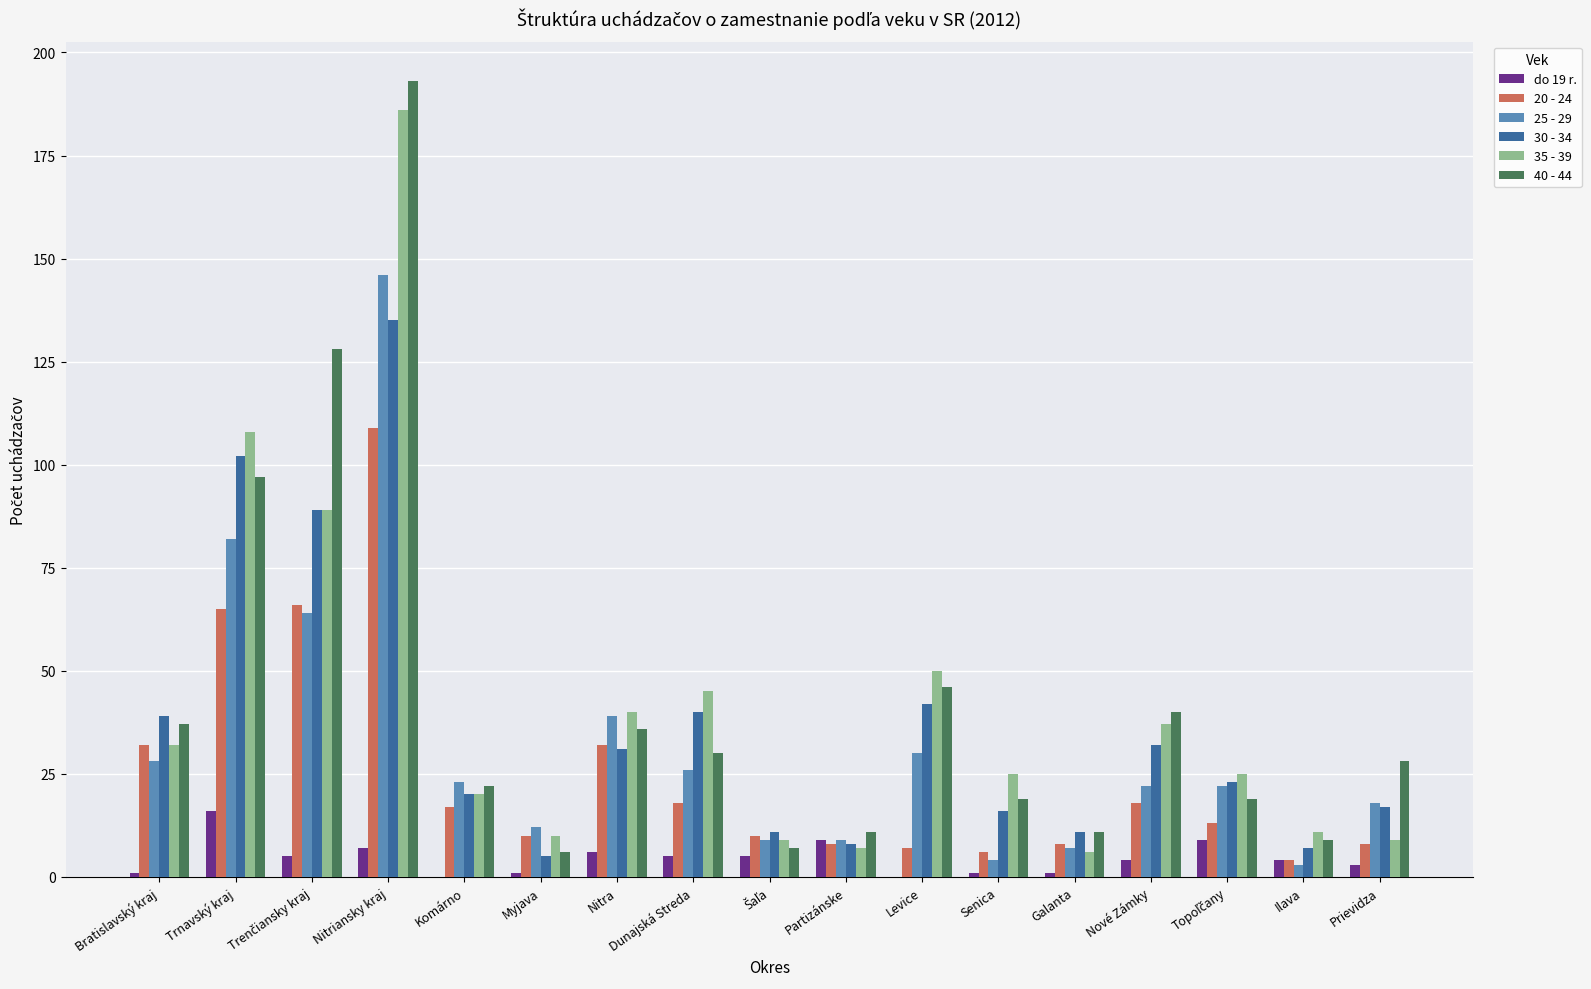

What is the greatest value displayed?

193